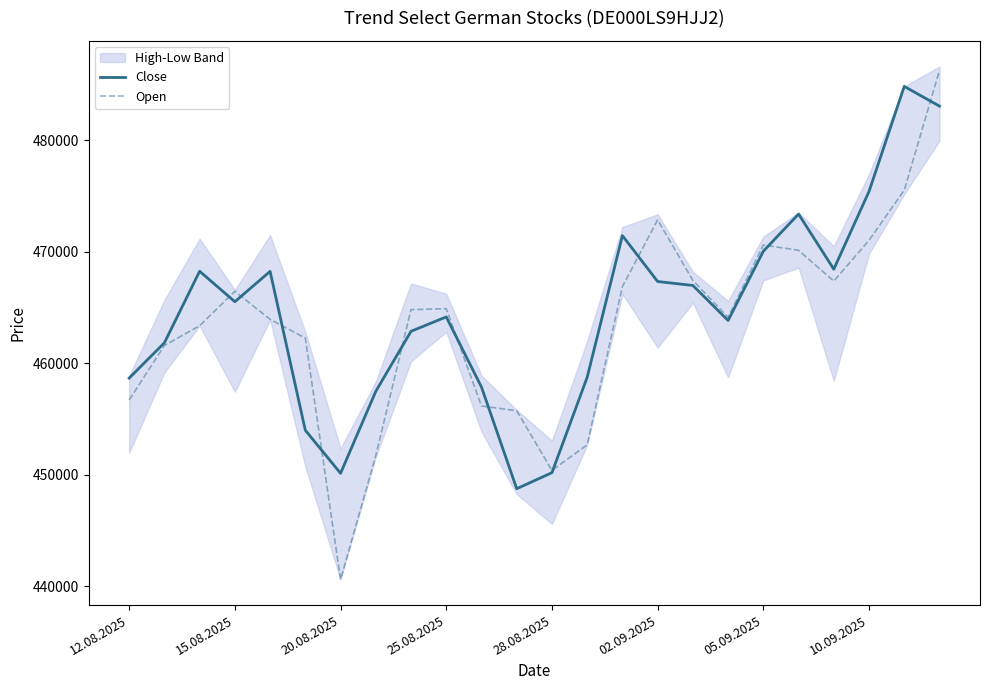

Is it true that Open equals 109013 at 12.08.2025?

False